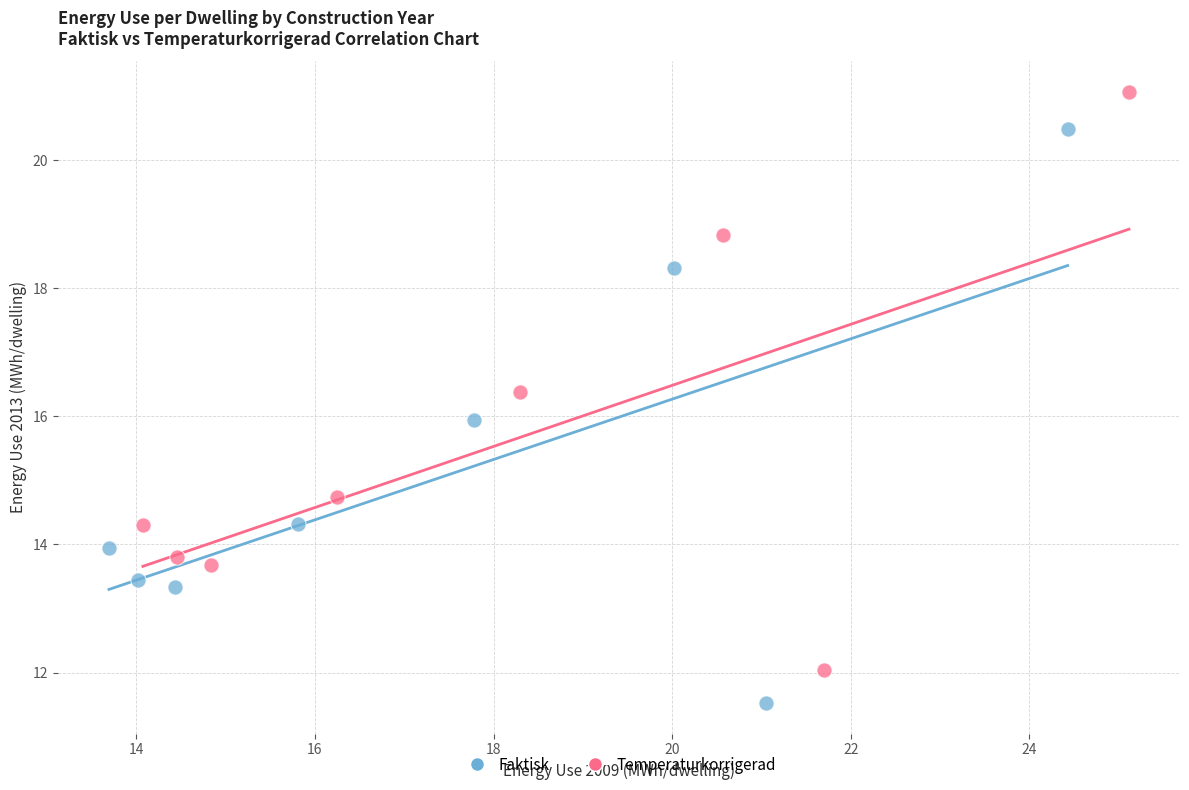

Which series reaches the maximum Y coordinate?

Temperaturkorrigerad